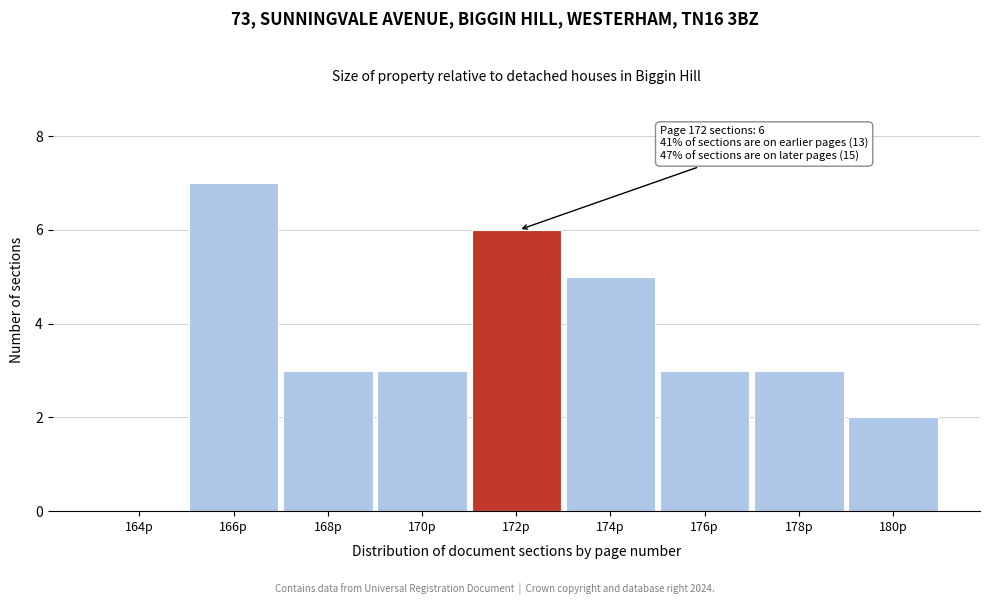

Reading left to right, transcribe all the data shown in this chart.

164p=0	166p=7	168p=3	170p=3	172p=6	174p=5	176p=3	178p=3	180p=2